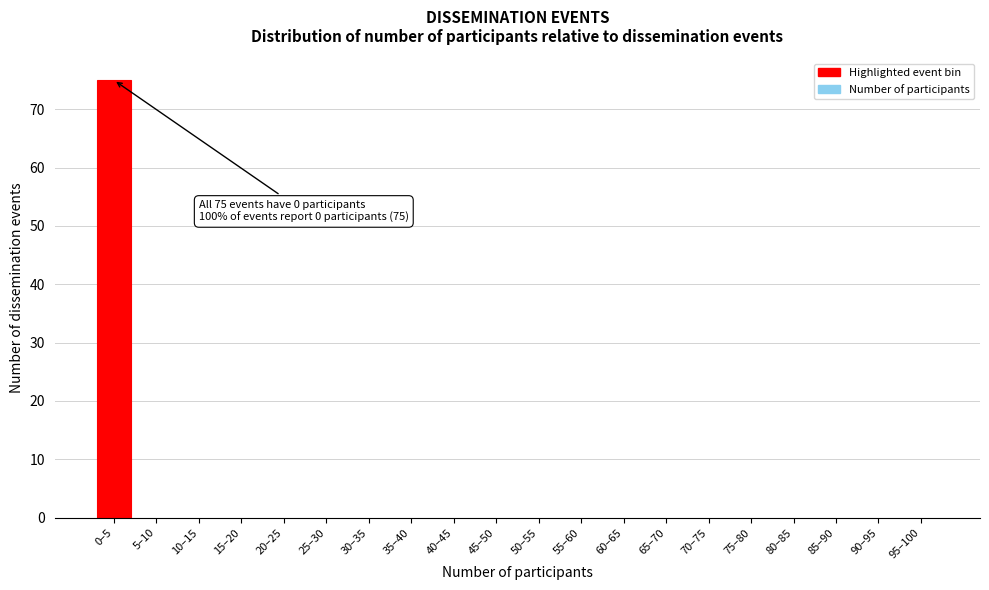

Reading left to right, transcribe all the data shown in this chart.

0–5=75	5–10=0	10–15=0	15–20=0	20–25=0	25–30=0	30–35=0	35–40=0	40–45=0	45–50=0	50–55=0	55–60=0	60–65=0	65–70=0	70–75=0	75–80=0	80–85=0	85–90=0	90–95=0	95–100=0